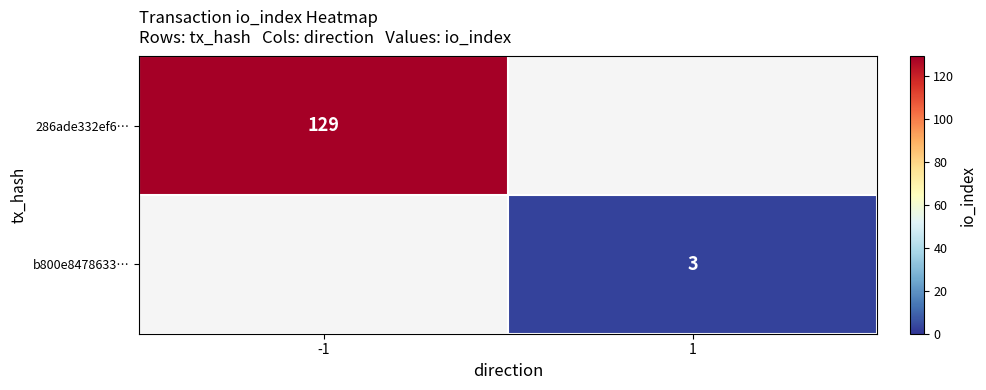

At how many categories does at least one series exceed 79?

1